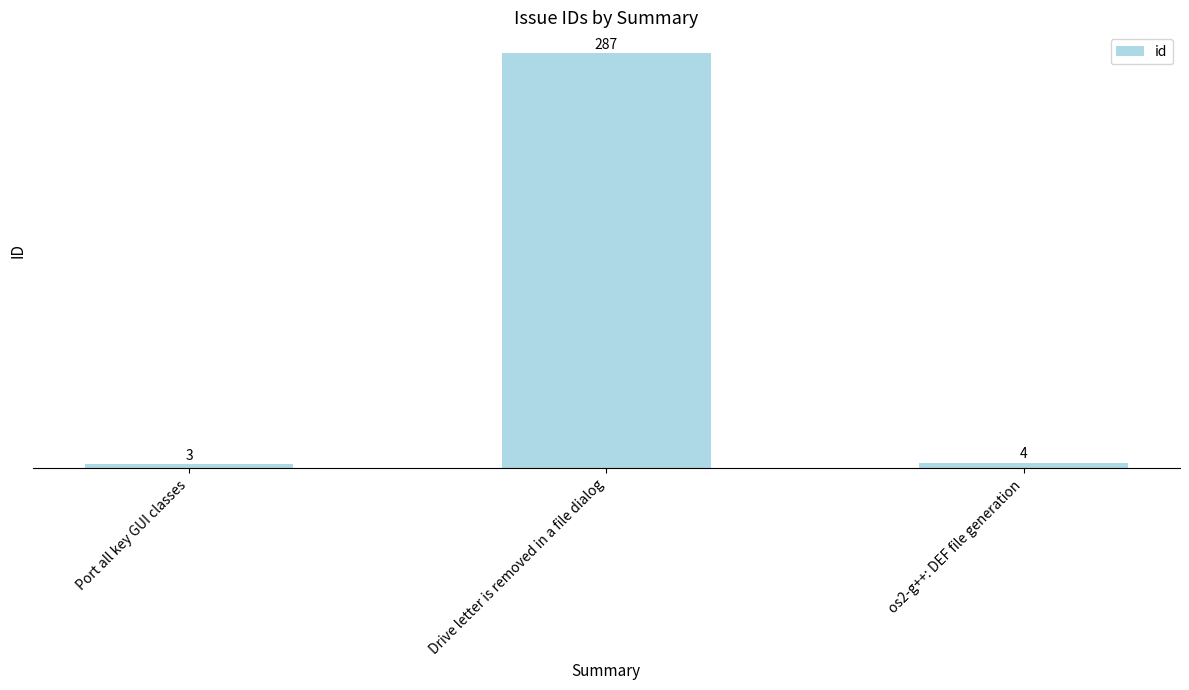

Which category has the lowest value across all series?

Port all key GUI classes